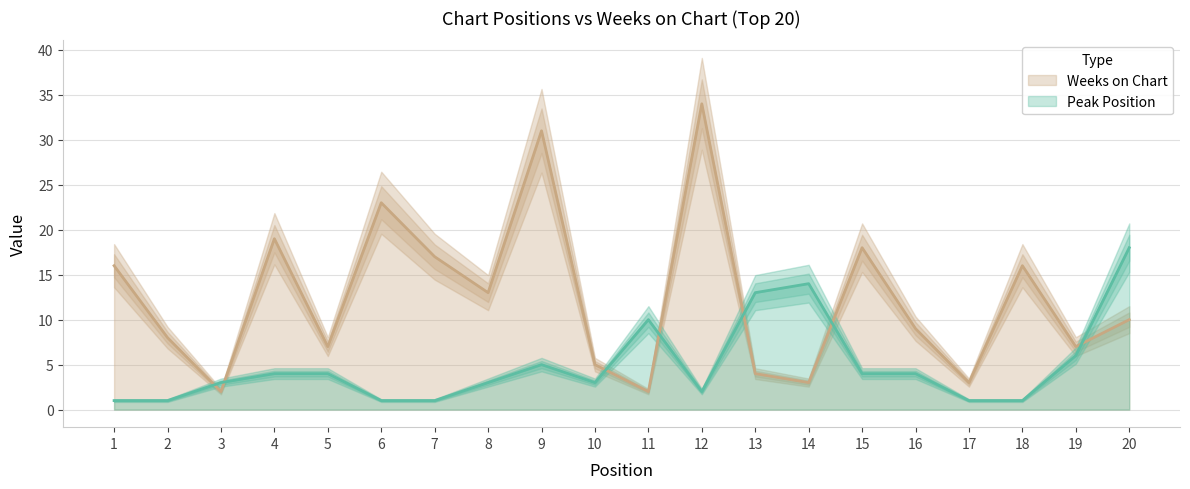

Where is the first local minimum for Weeks on Chart?

3